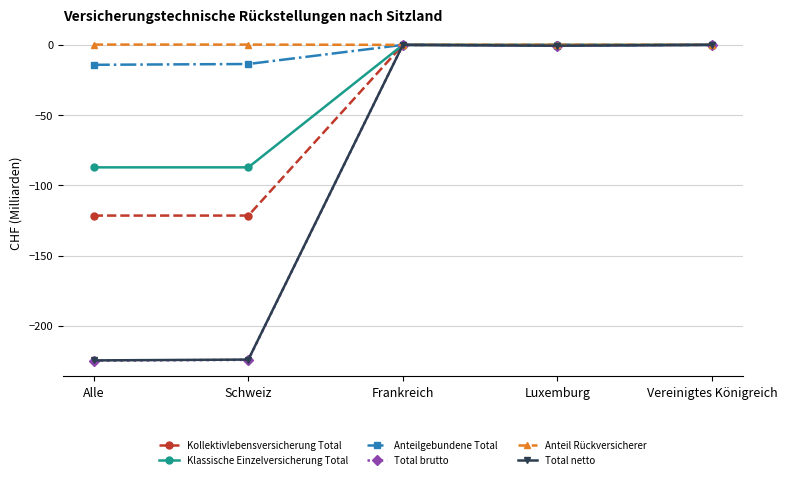

The value of Klassische Einzelversicherung Total at Schweiz is -87.2. True or false?

True